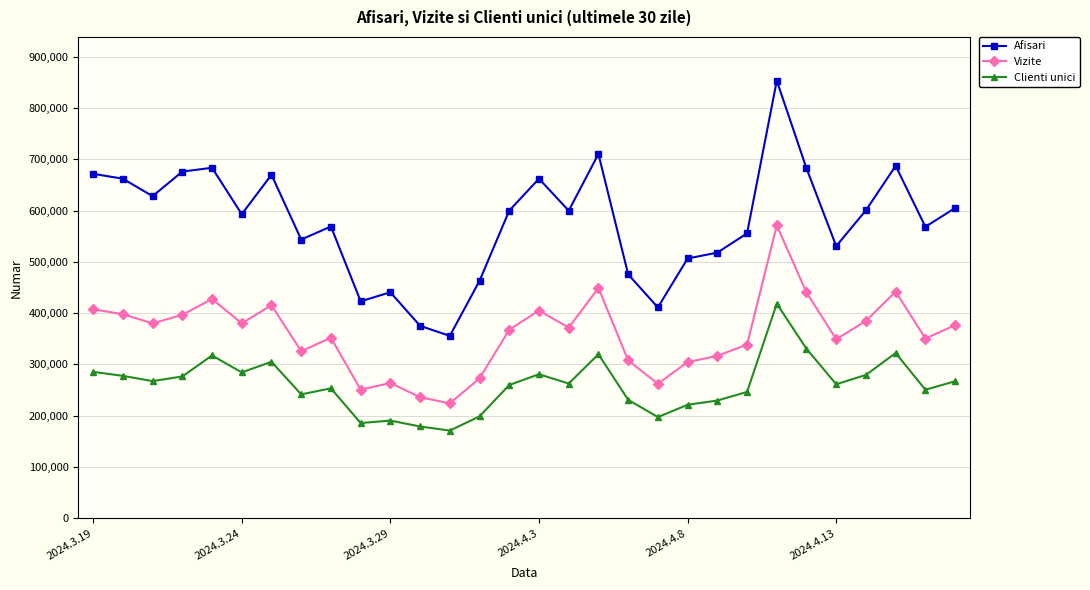

What is the difference between the maximum and minimum values in the Clienti unici series?

247576